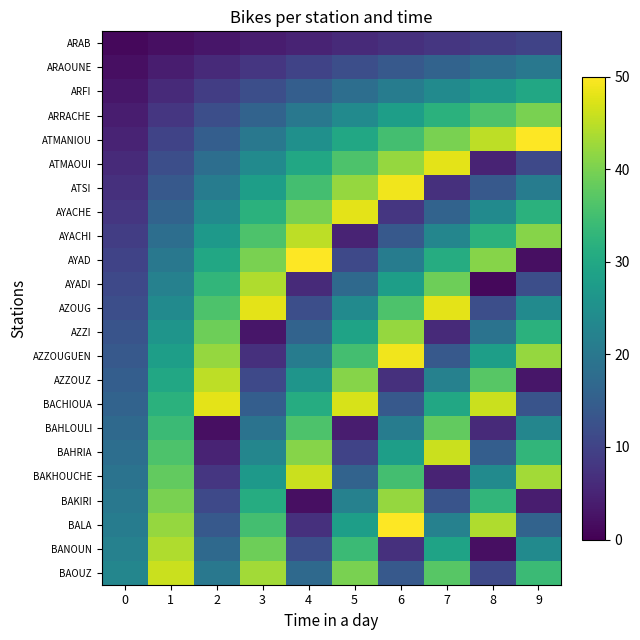

What is the total value across all series at 1?

552